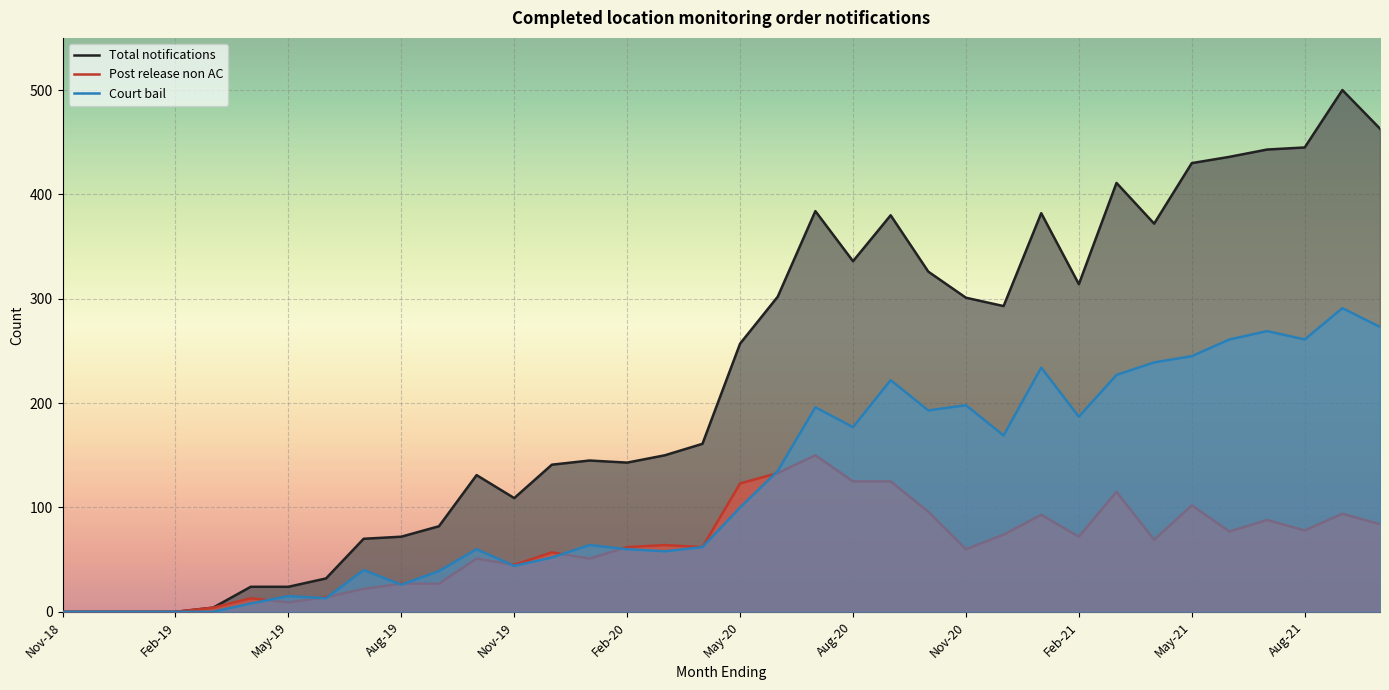

What is the label of the 15th point from the right?

Aug-20